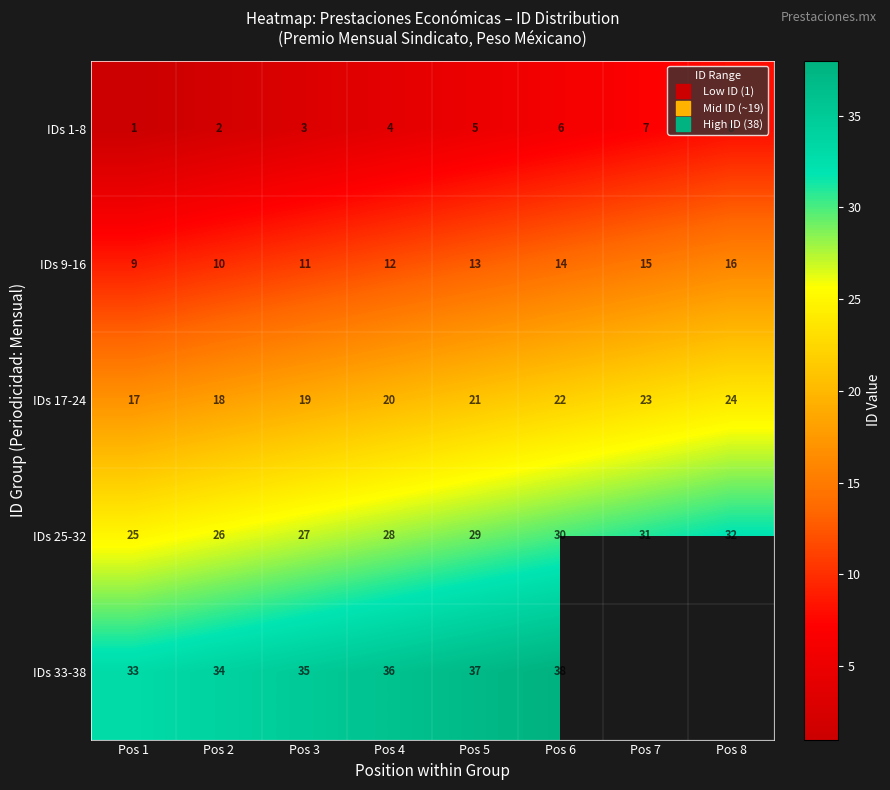

What is the difference between the maximum and minimum values in the IDs 1-8 series?

7.0